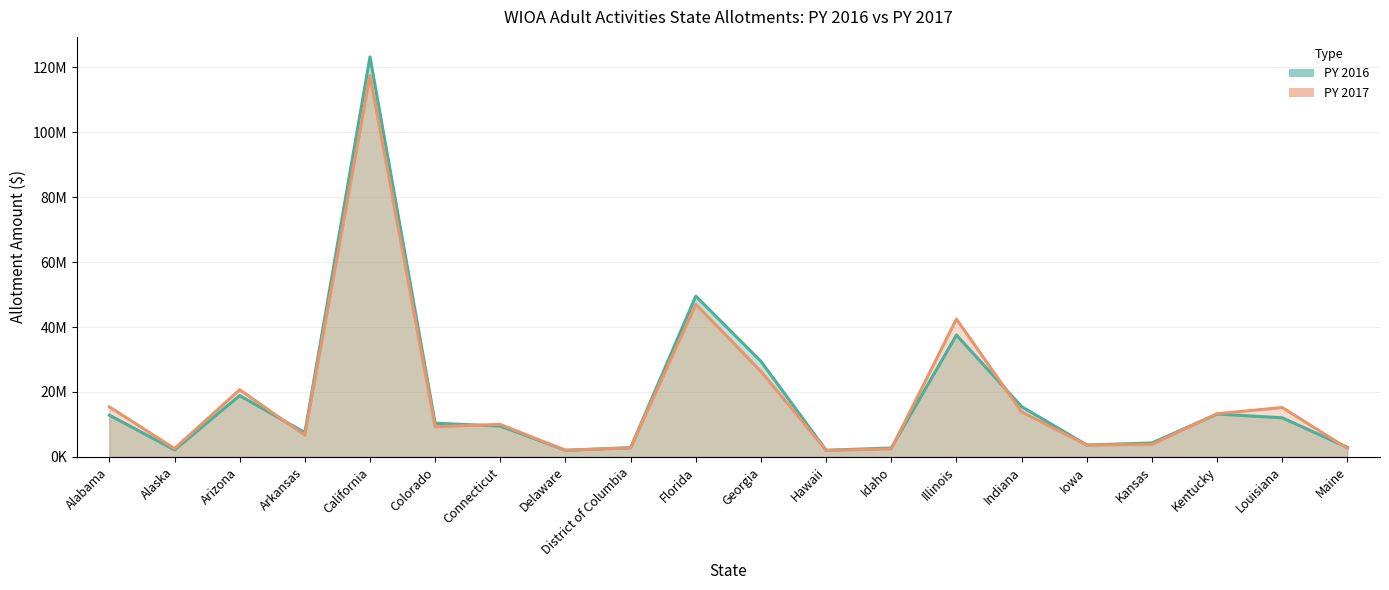

The value of PY 2016 at Colorado is 13536605. True or false?

False